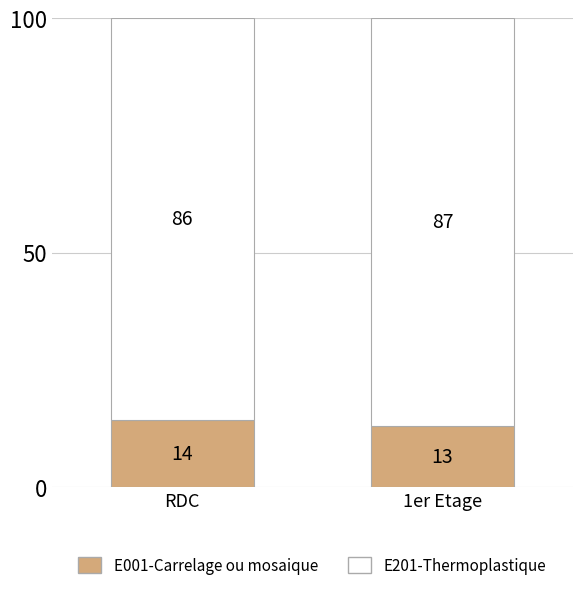

The E001-Carrelage ou mosaique series shows 14.3 at RDC. True or false?

True